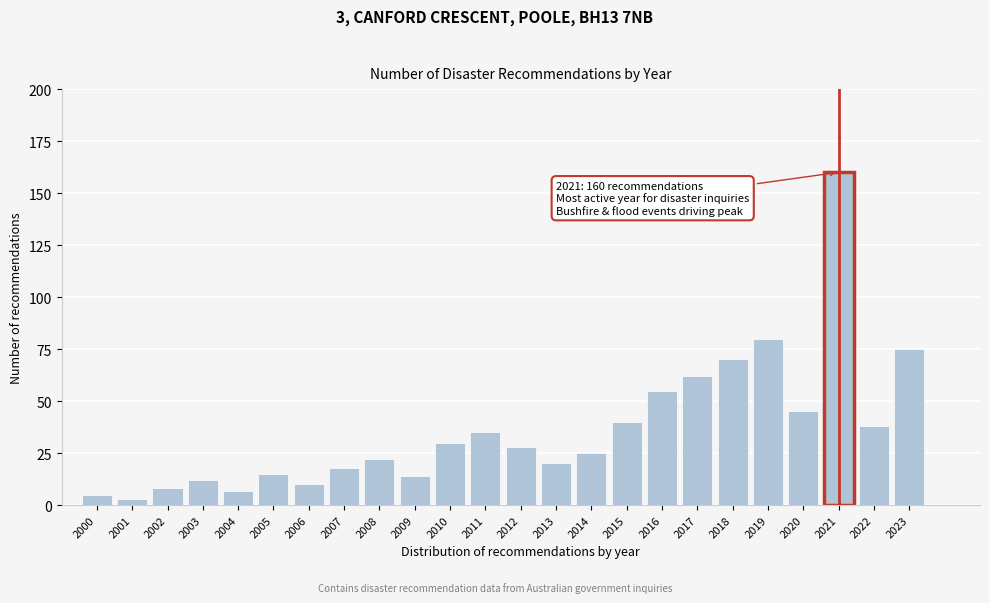

Reading left to right, list all the values displayed in this chart.

5	3	8	12	7	15	10	18	22	14	30	35	28	20	25	40	55	62	70	80	45	160	38	75